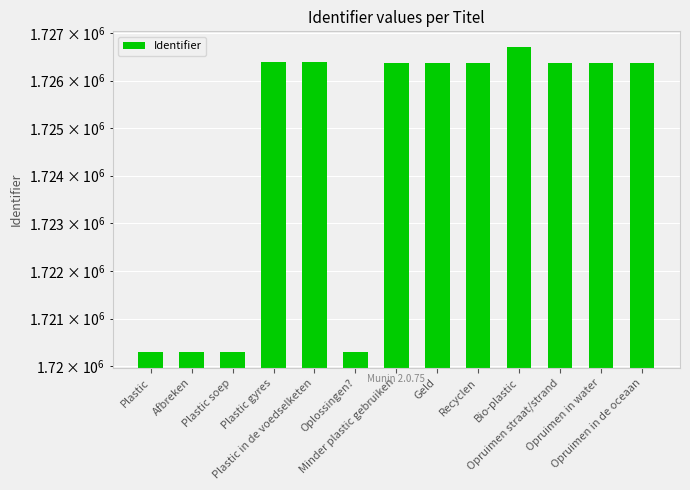

What is the label of the 10th bar from the right?

Plastic gyres